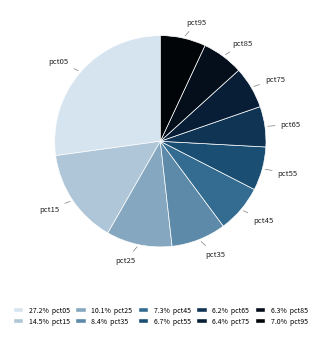

Which slice is the largest?

pct05